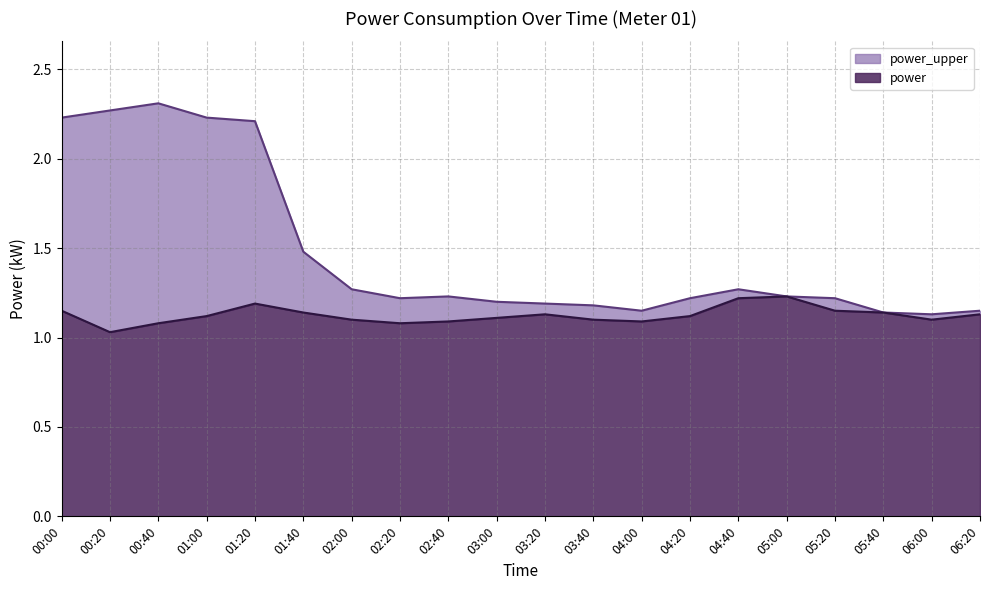

At 03:40, list the series in order from largest to smallest.

power_upper, power